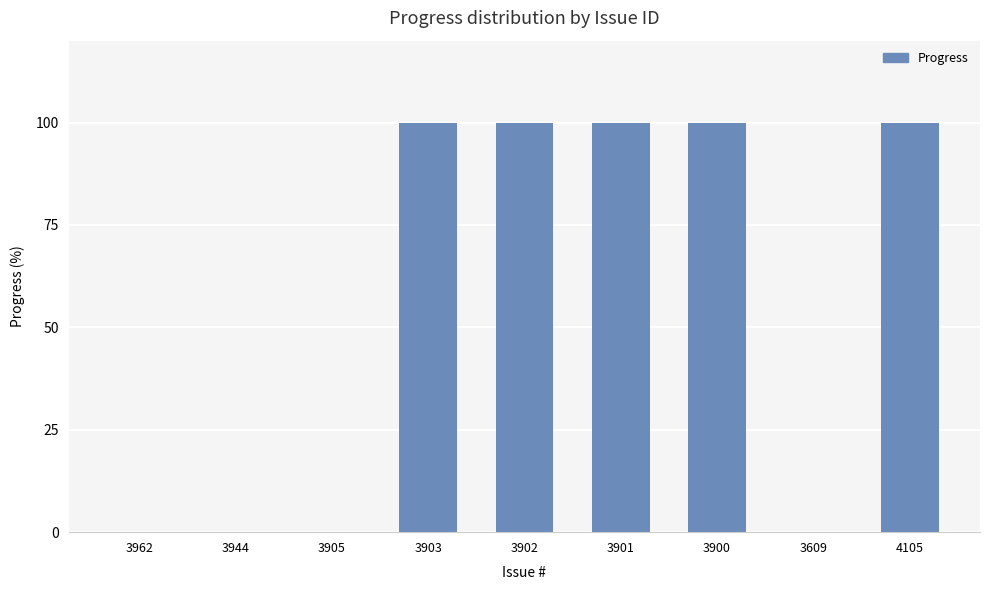

Are the bars grouped side by side (vs. stacked)?

No